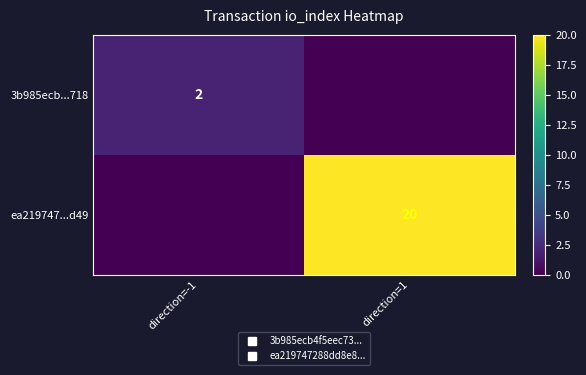

What is the spread (max minus min) of values at direction=-1?

2